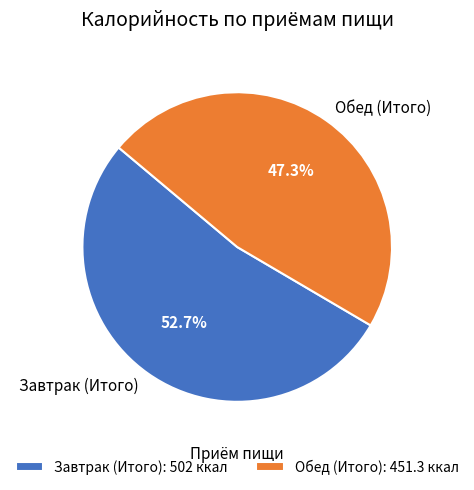

Approximately how many times larger is the value at Завтрак (Итого) compared to Обед (Итого)?

1.1